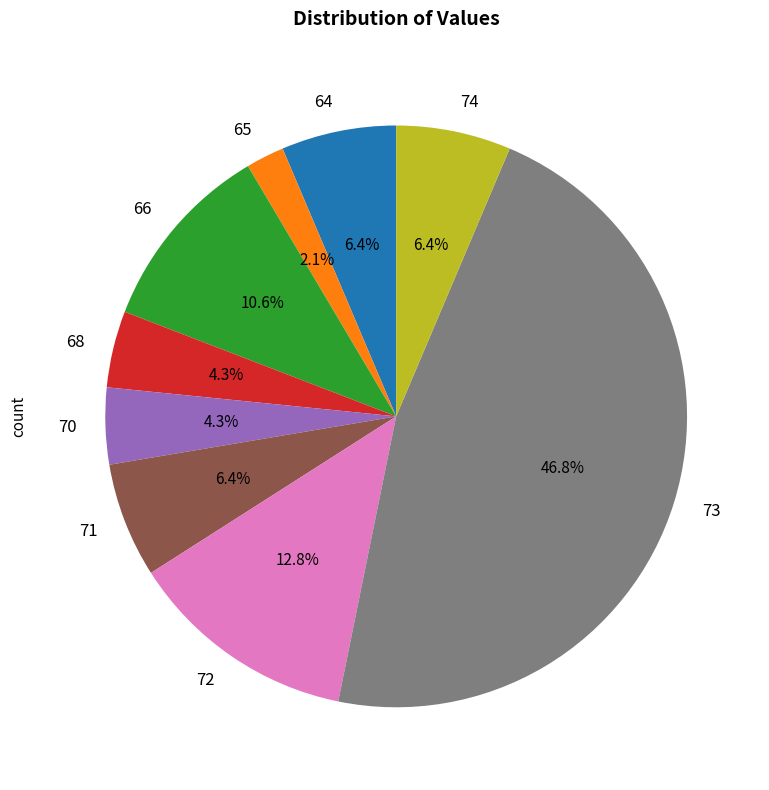

Does any single category account for the majority?

No